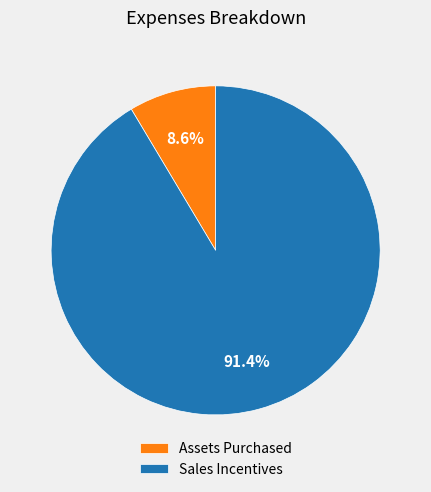

To the nearest percent, what percentage of the pie is Assets Purchased?

9%